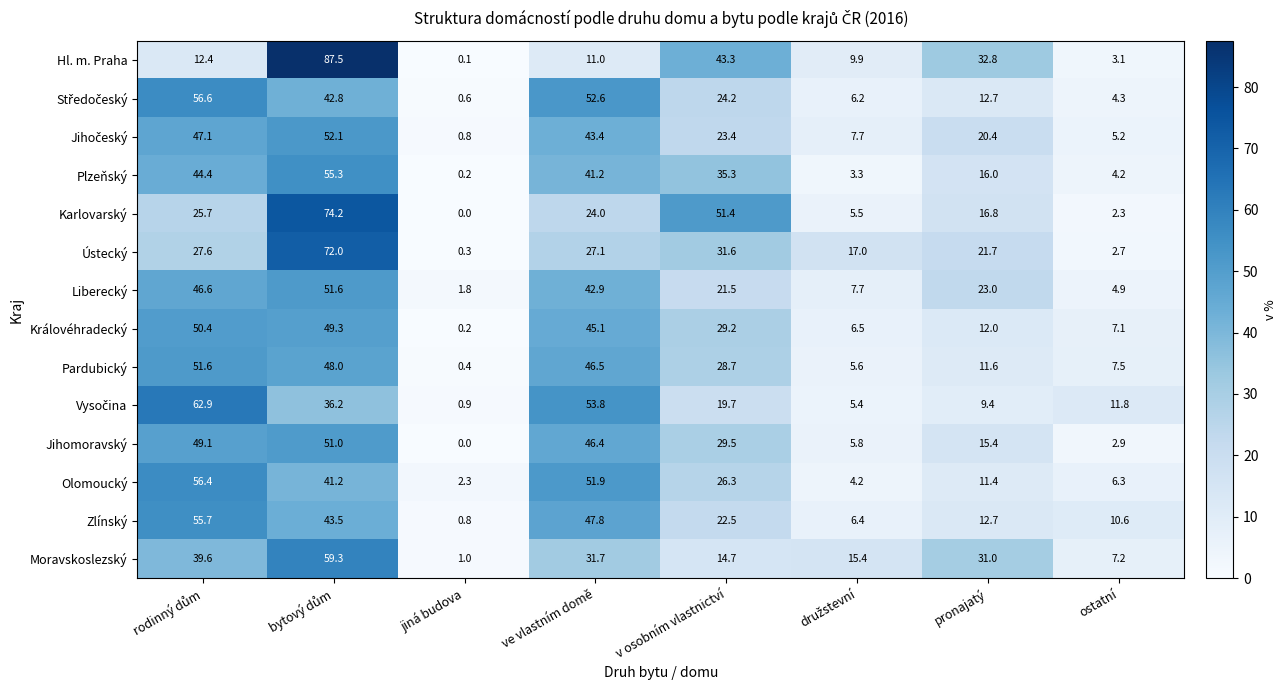

How many distinct data groups are displayed?

14